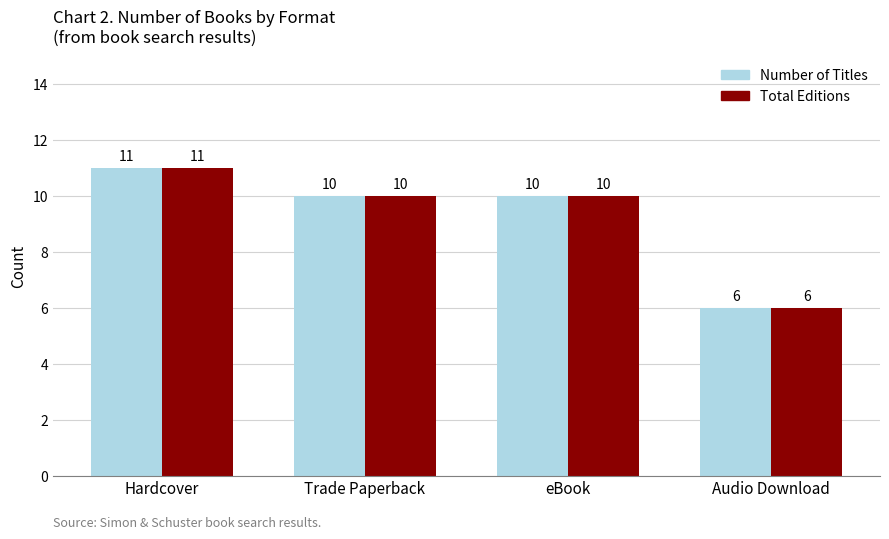

What is the highest value of the Total Editions series?

11